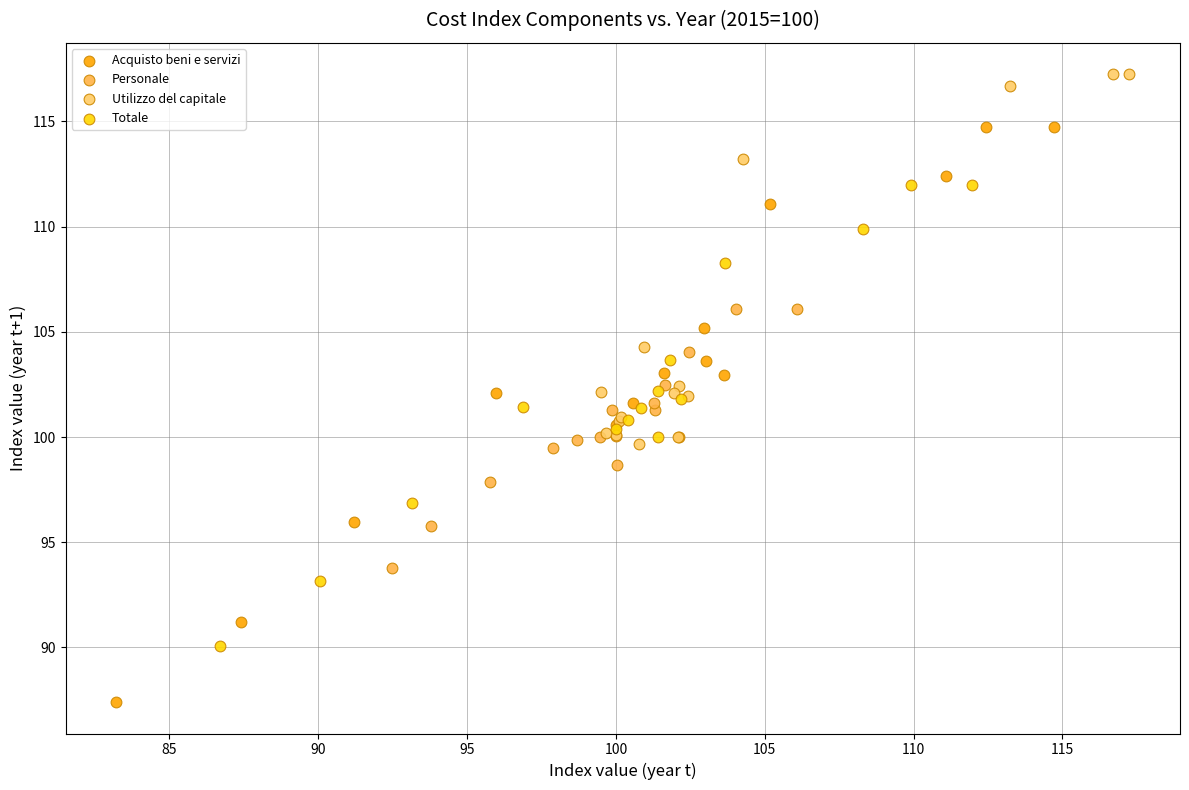

Which series contains the highest Y value?

Utilizzo del capitale